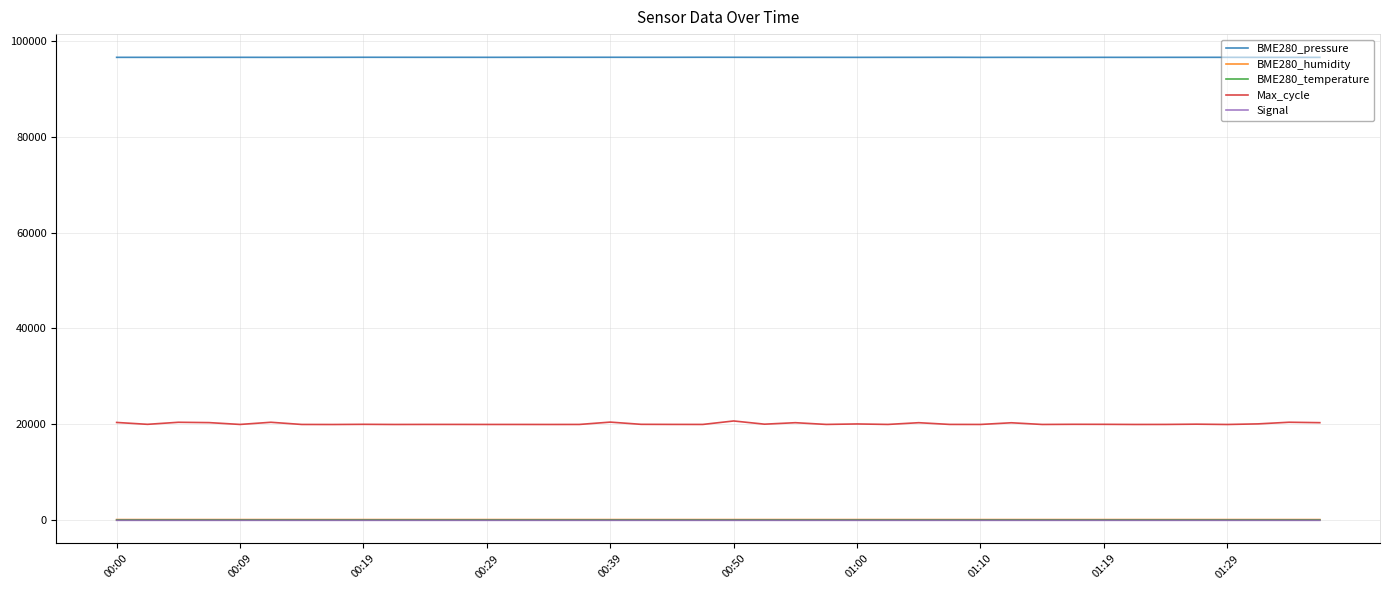

What is the greatest value displayed?

96637.5